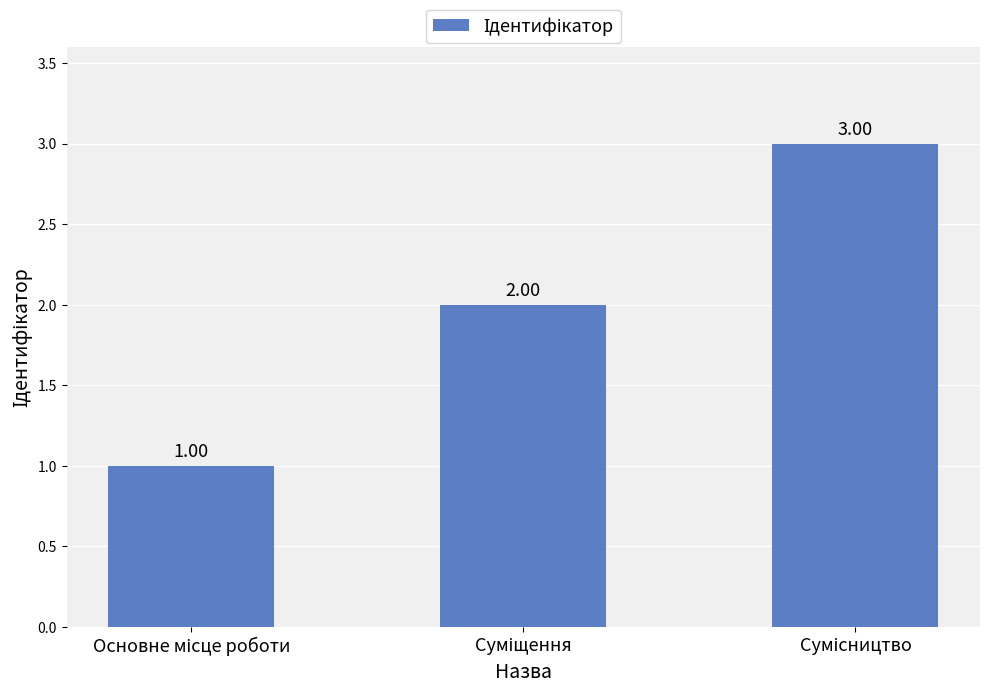

What is the sum of all values?

6